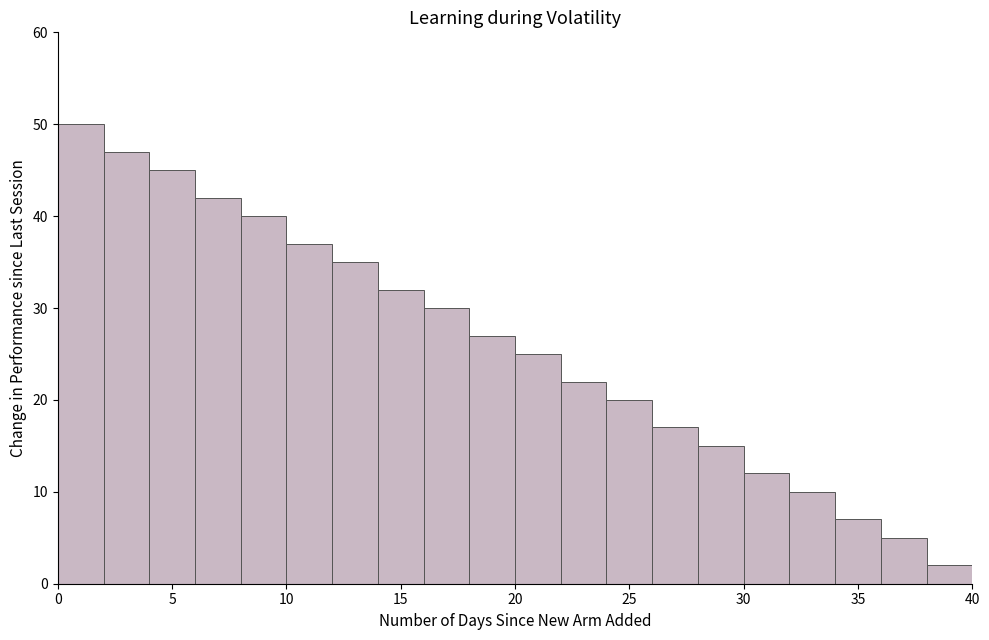

Reading left to right, transcribe this chart: for each bar, give the range it covers on the x-axis and its height. The values are not printed on the chart, so give them approximately, as read against the axis.

0 to 2: 50
2 to 4: 47
4 to 6: 45
6 to 8: 42
8 to 10: 40
10 to 12: 37
12 to 14: 35
14 to 16: 32
16 to 18: 30
18 to 20: 27
20 to 22: 25
22 to 24: 22
24 to 26: 20
26 to 28: 17
28 to 30: 15
30 to 32: 12
32 to 34: 10
34 to 36: 7
36 to 38: 5
38 to 40: 2